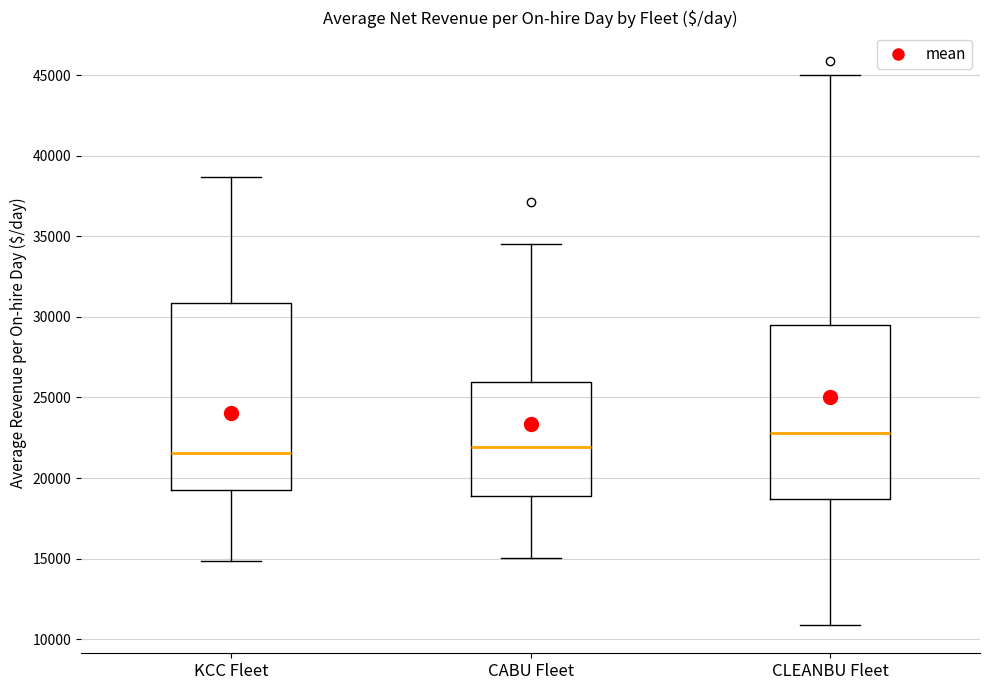

Which box is the tallest, from its lower edge to its upper edge?

KCC Fleet